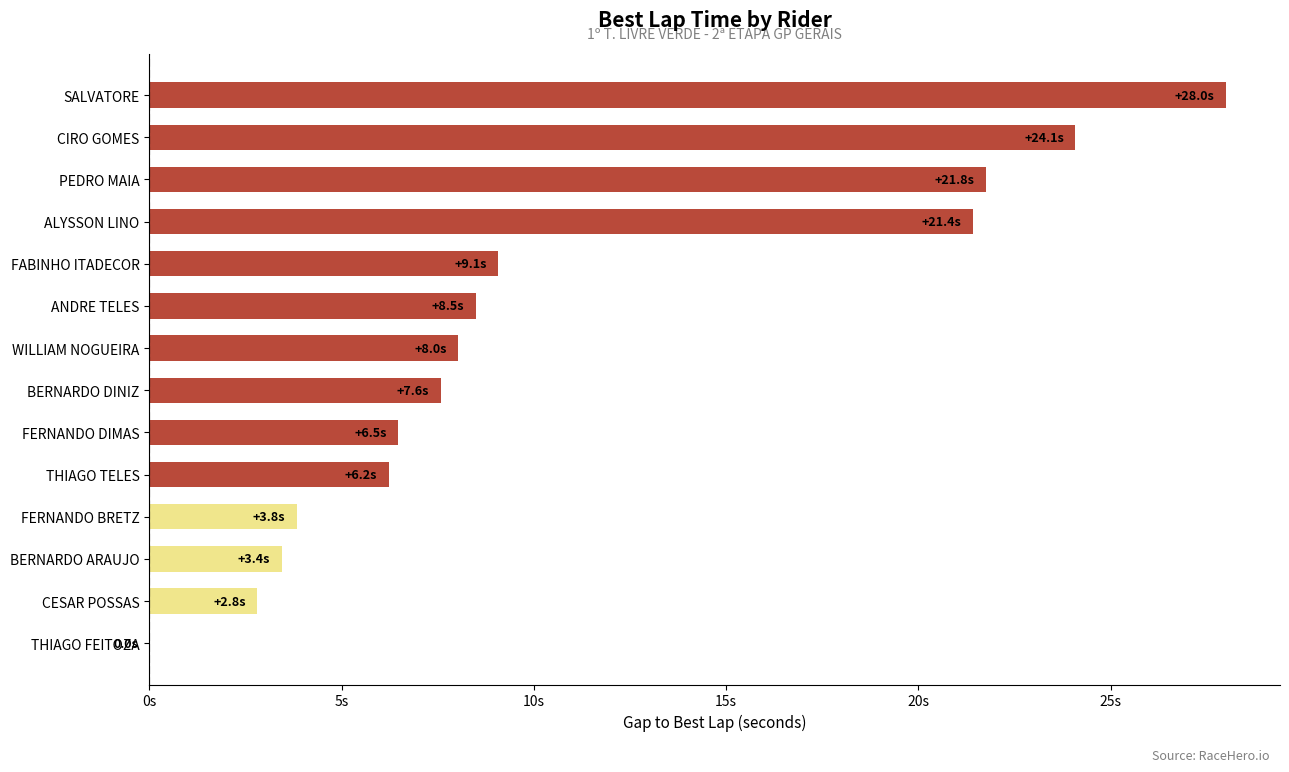

Are the bars horizontal?

Yes